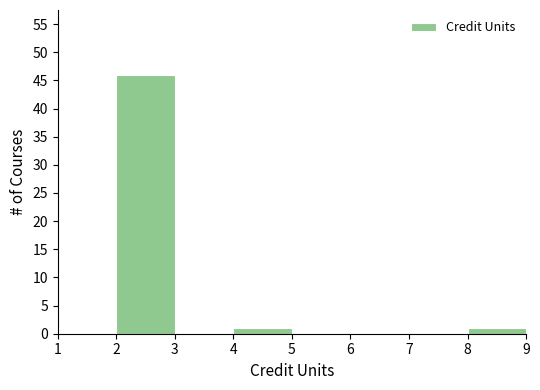

Reading left to right, transcribe this chart: for each bar, give the range it covers on the x-axis and its height. The values are not printed on the chart, so give them approximately, as read against the axis.

1 to 2: 0
2 to 3: 46
3 to 4: 0
4 to 5: 1
5 to 6: 0
6 to 7: 0
7 to 8: 0
8 to 9: 1